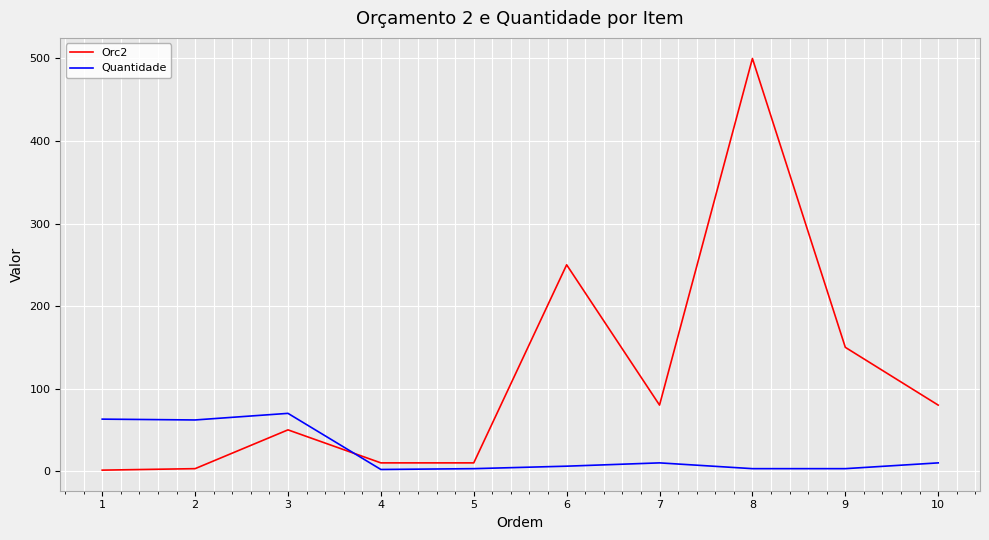

True or false: Quantidade and Orc2 intersect in this chart.

True